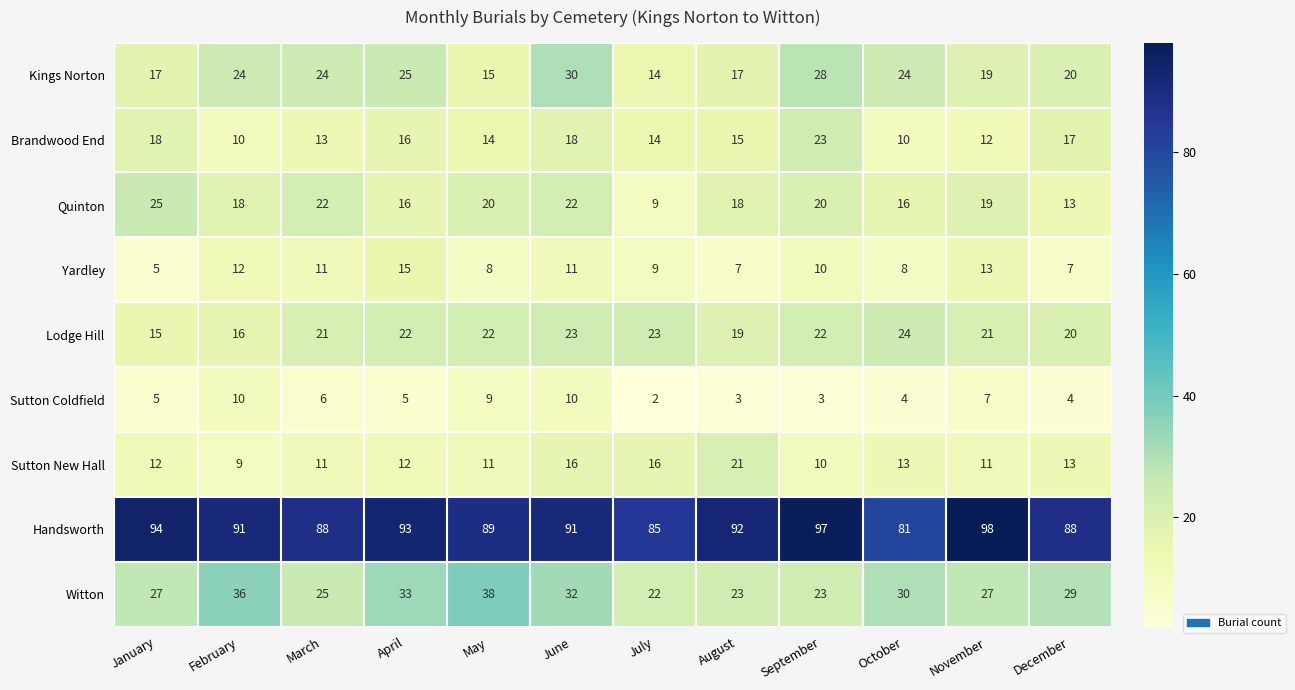

What is the maximum value shown in the chart?

98